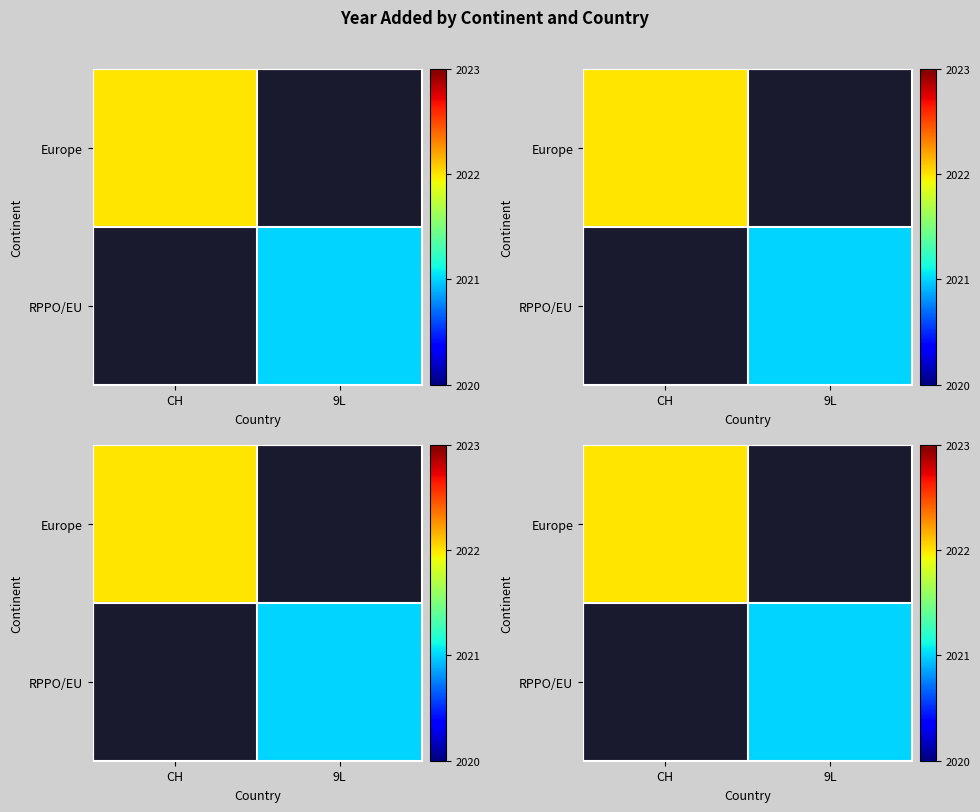

What is the minimum value shown in the chart?

2021.0